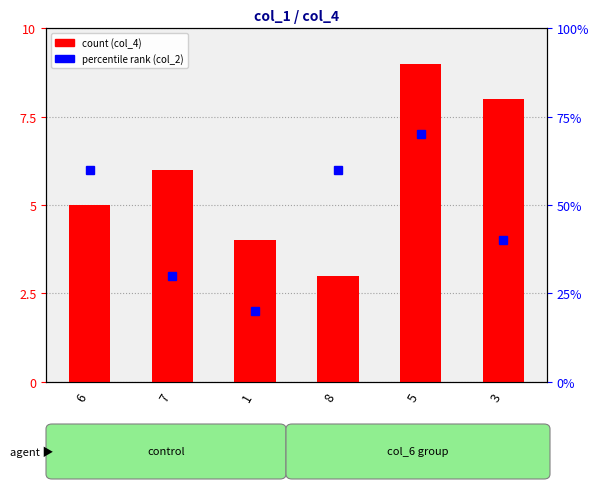

What is the difference between the highest and lowest values at 1?

16